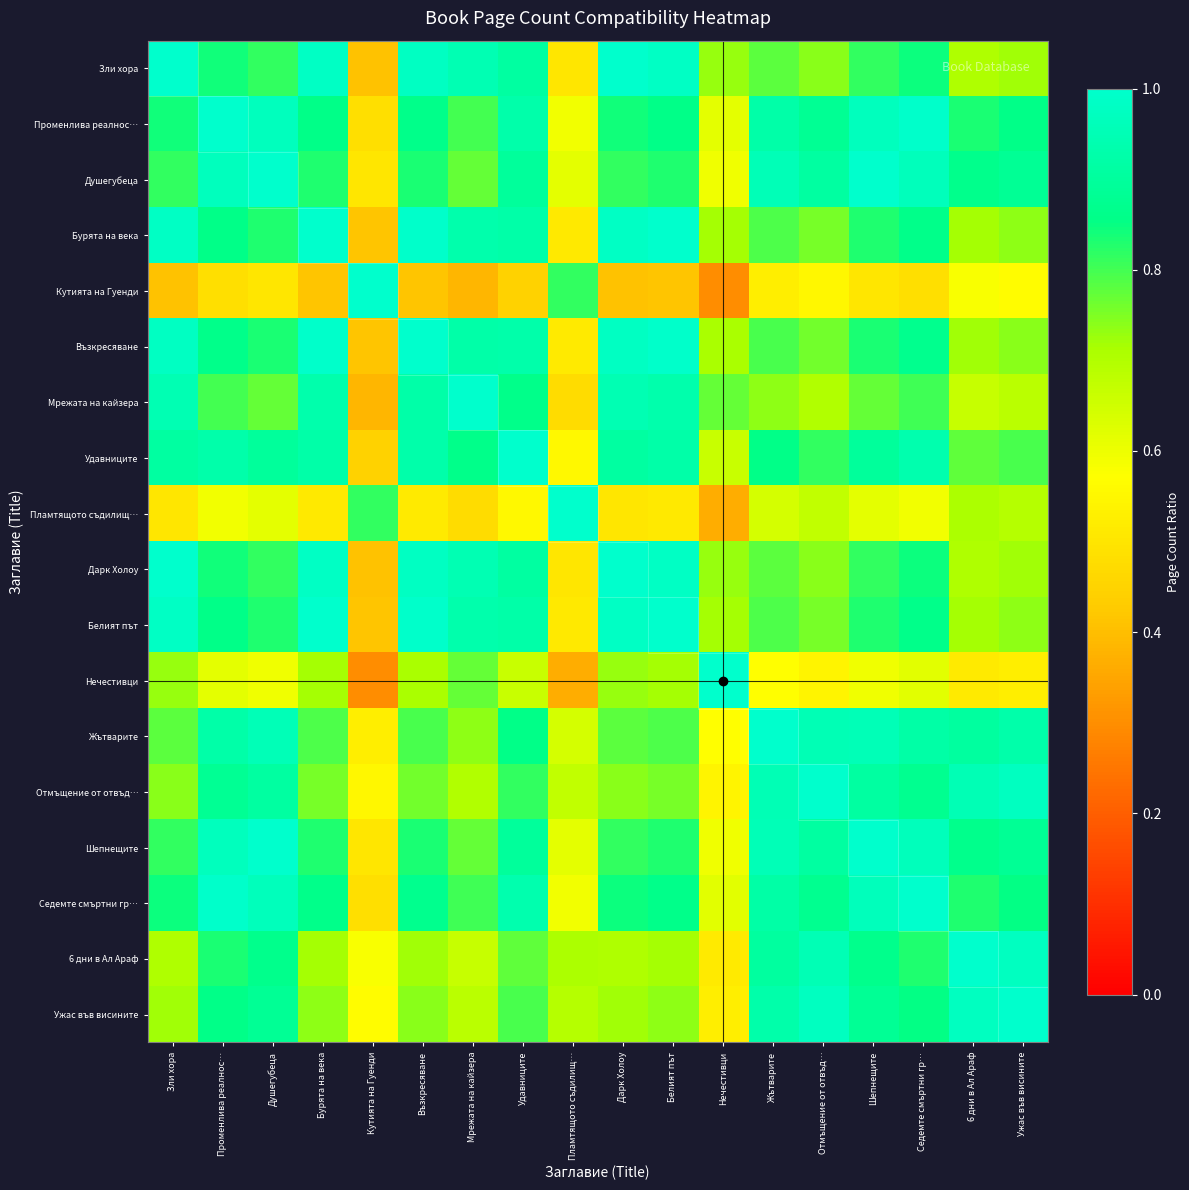

Between Бурята на века and Зли хора, which is larger?

Зли хора